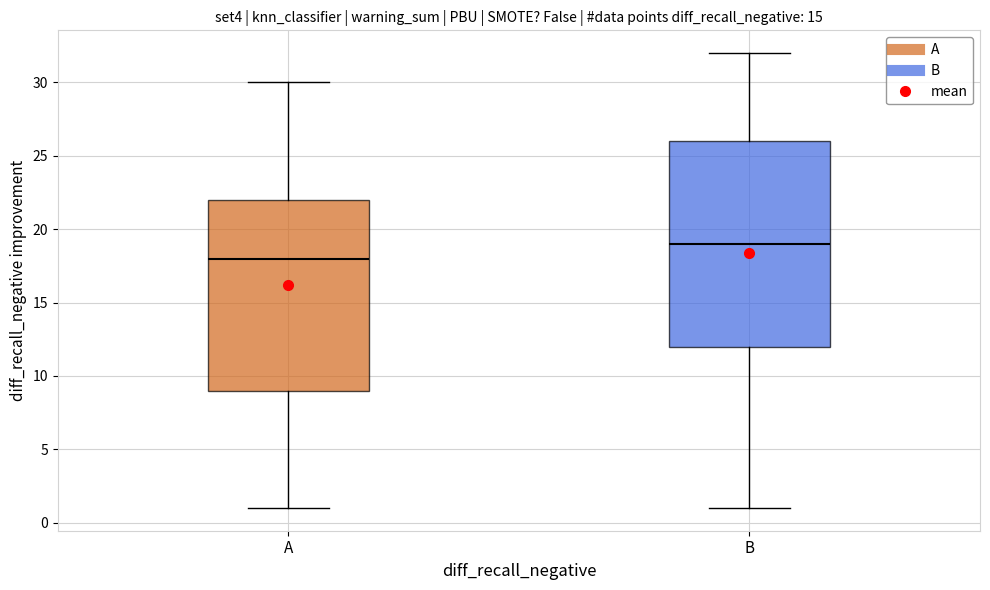

Where does the lower whisker of the box for A end on the y-axis? The values are not printed on the chart, so give them approximately, as read against the axis.

1